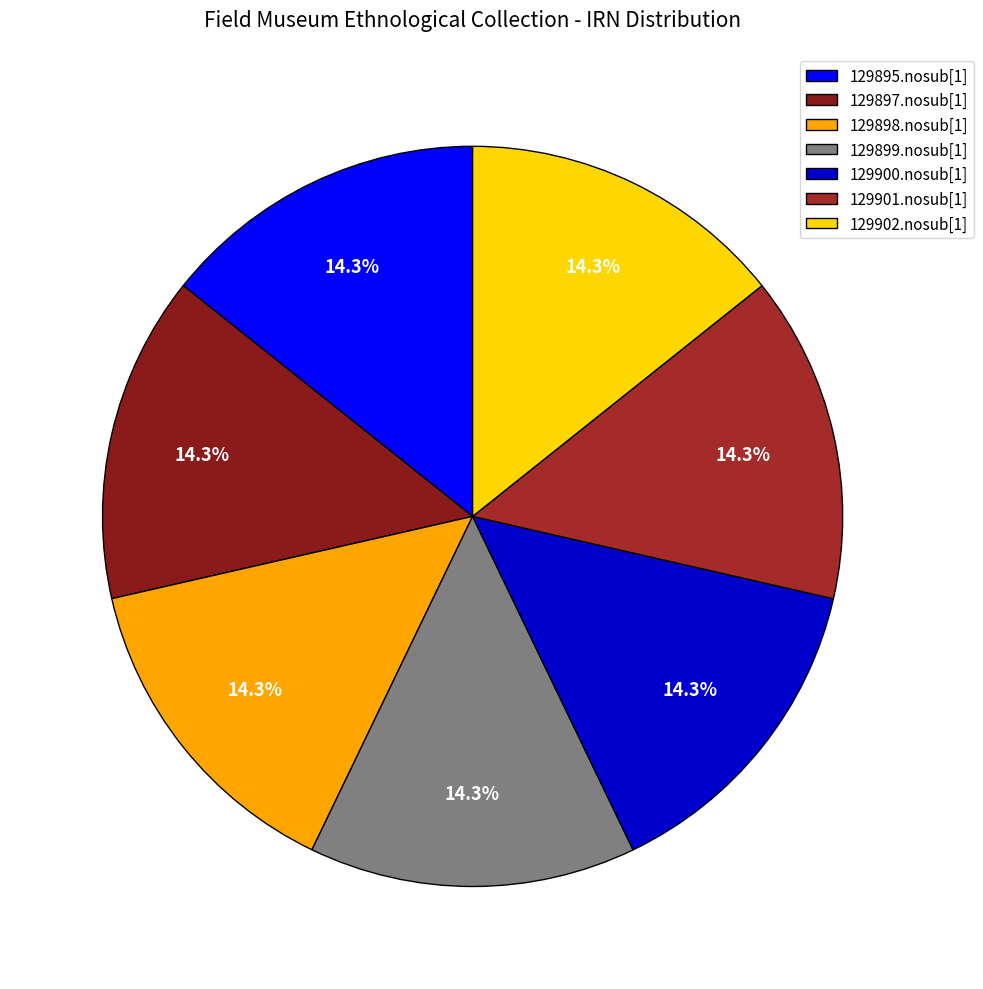

Is it true that 129895.nosub[1] is 14% of the pie?

True